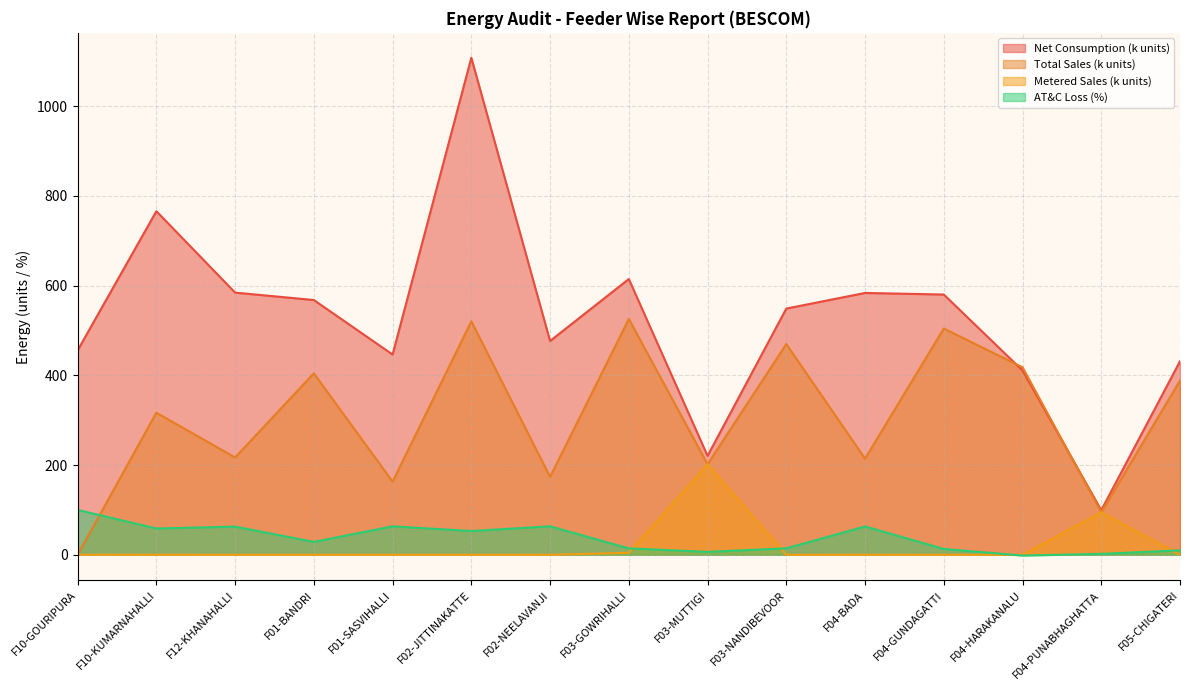

The Net Consumption series shows 567.8 at F01-BANDRI. True or false?

True